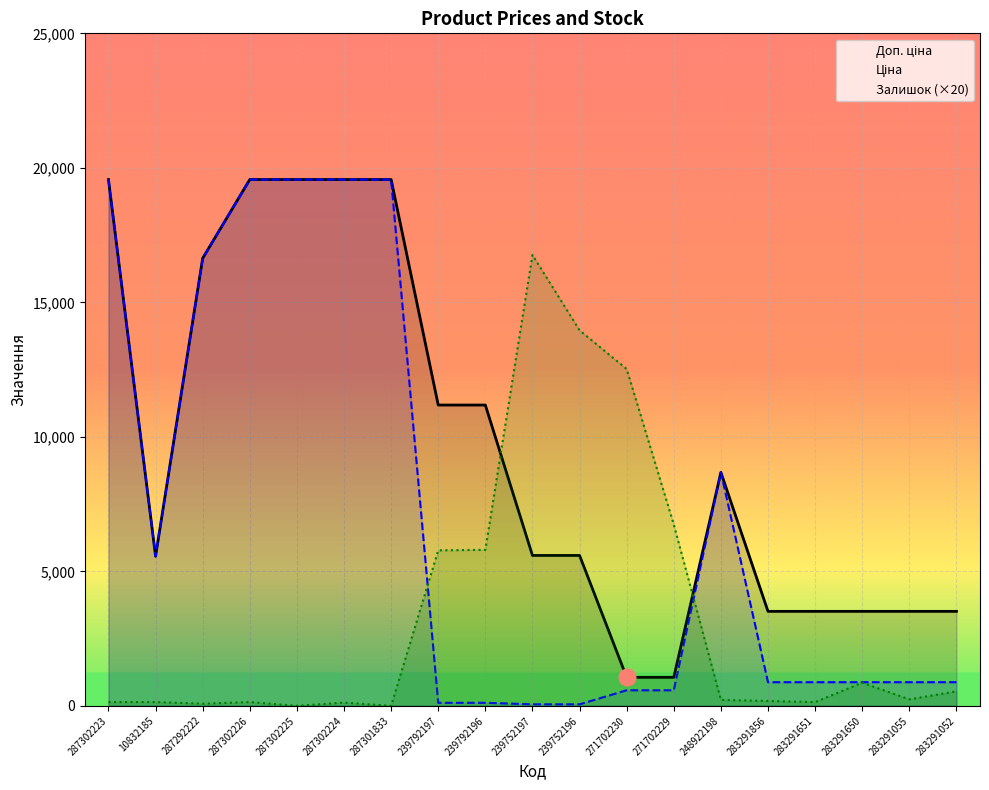

Which category has the lowest value across all series?

287302225